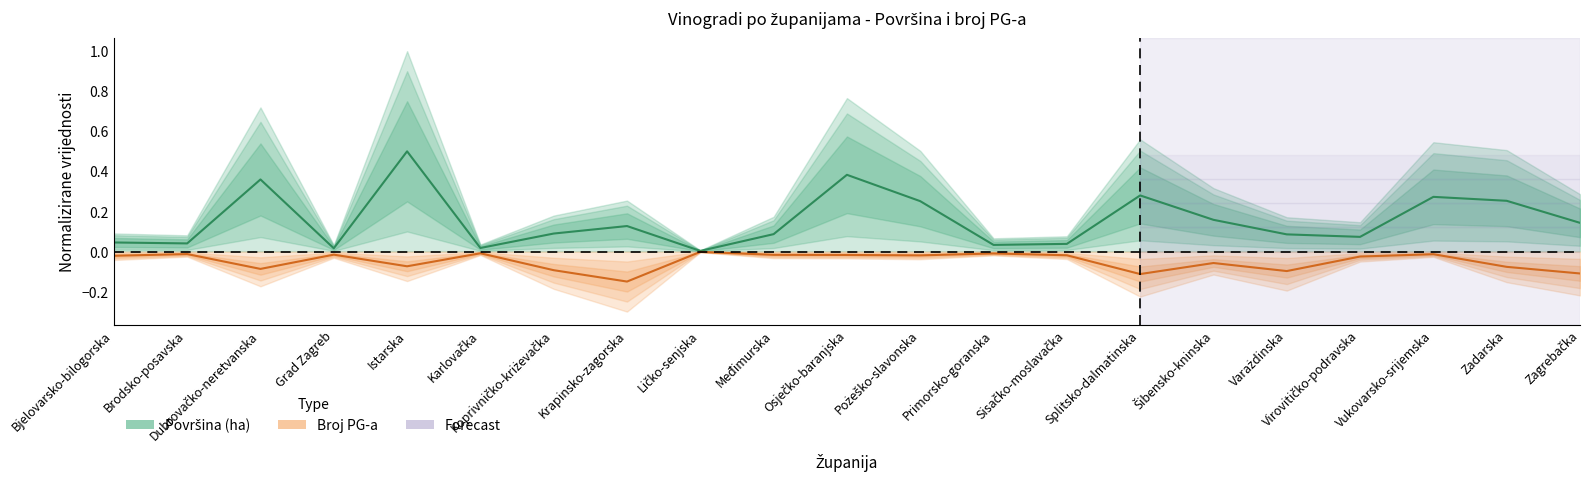

True or false: Površina (ha) and Broj PG-a cross at least once.

False